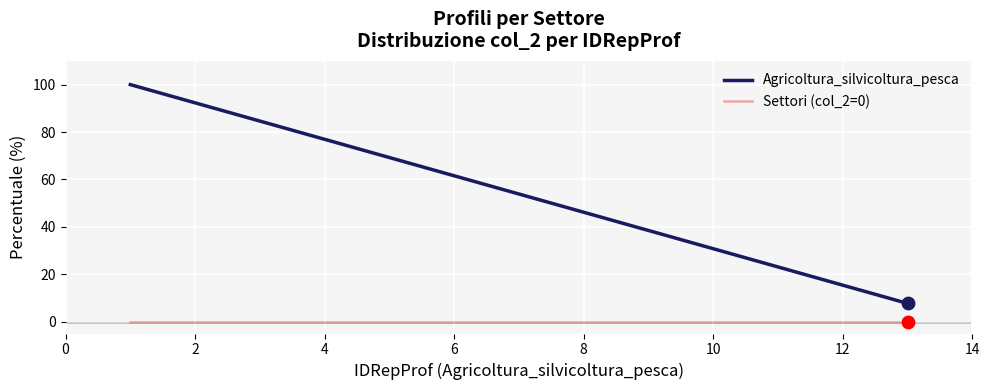

At how many categories does at least one series exceed 42?

8